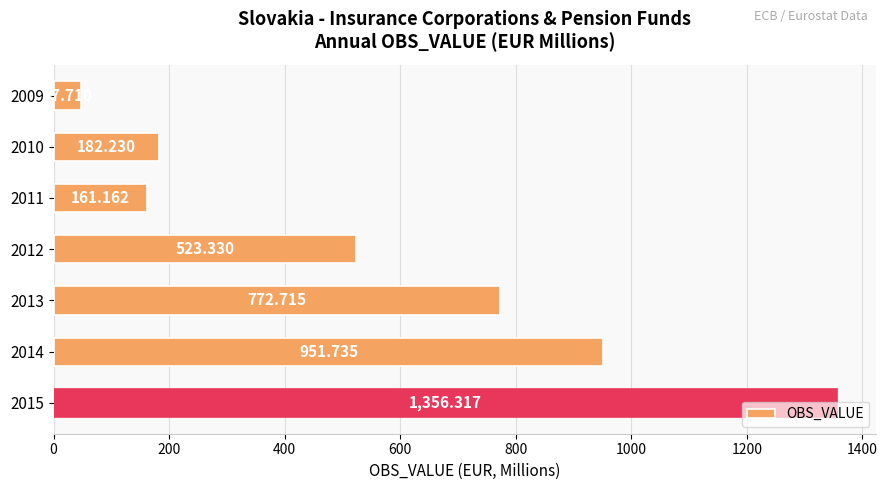

Count the number of data series in this chart.

1